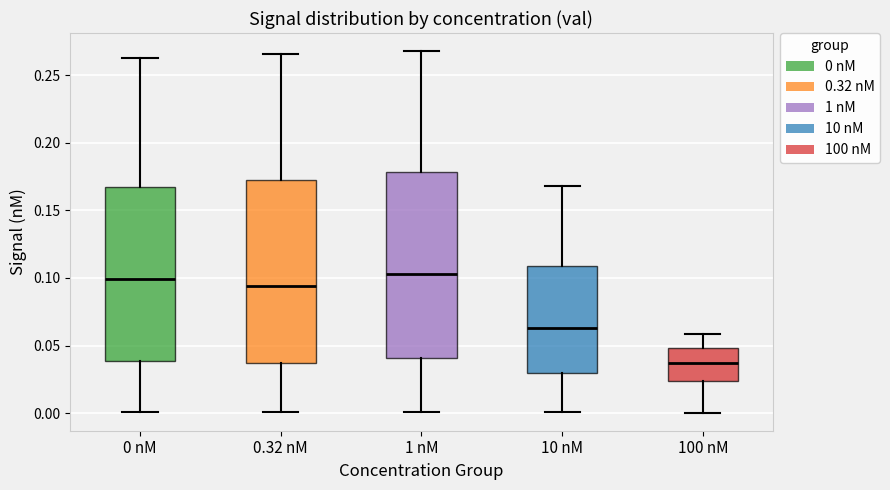

Reading left to right, read every box against the y-axis: the position of its median line, the range the box covers, and the ends of its whiskers. The values are not printed on the chart, so give them approximately, as read against the axis.

0 nM: median 0.100, box 0.040 to 0.165, whiskers 0.000 to 0.265
0.32 nM: median 0.095, box 0.035 to 0.175, whiskers 0.000 to 0.265
1 nM: median 0.105, box 0.040 to 0.180, whiskers 0.000 to 0.270
10 nM: median 0.065, box 0.030 to 0.110, whiskers 0.000 to 0.170
100 nM: median 0.035, box 0.025 to 0.050, whiskers 0.000 to 0.060